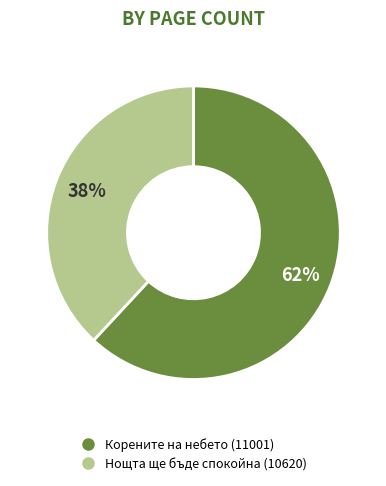

What is the largest slice in the pie chart?

Корените на небето (11001)